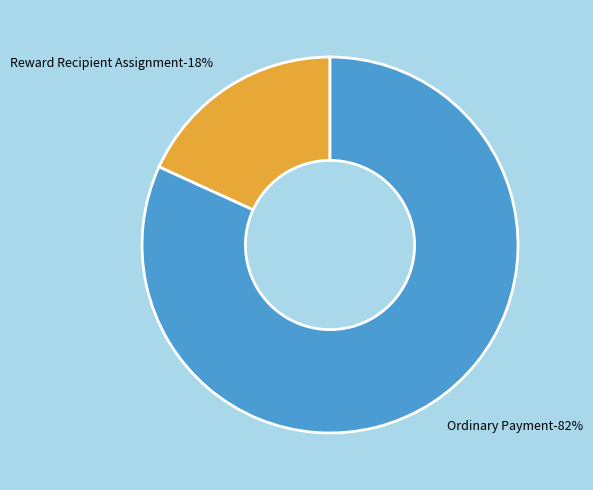

How many segments does this pie chart have?

2